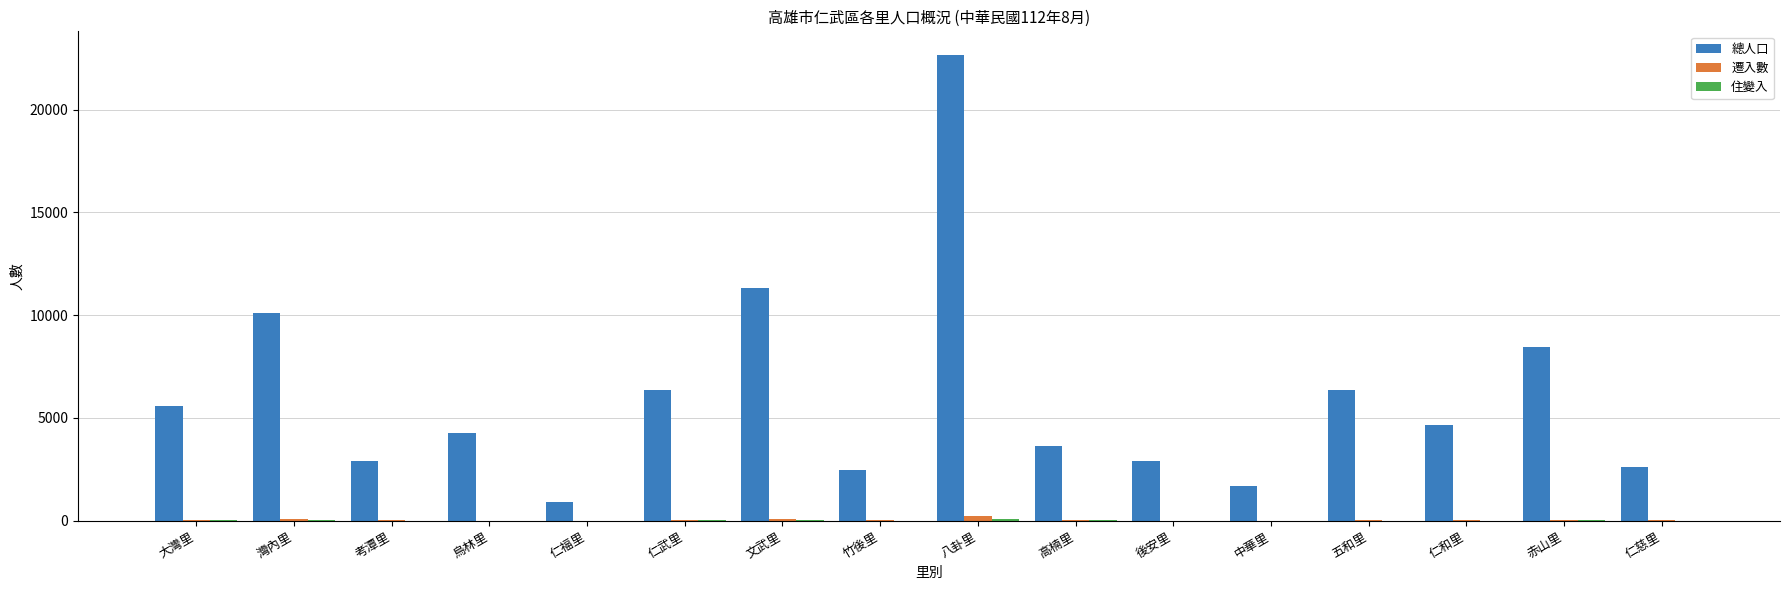

Where is 總人口 nearest to the value 11799?

文武里